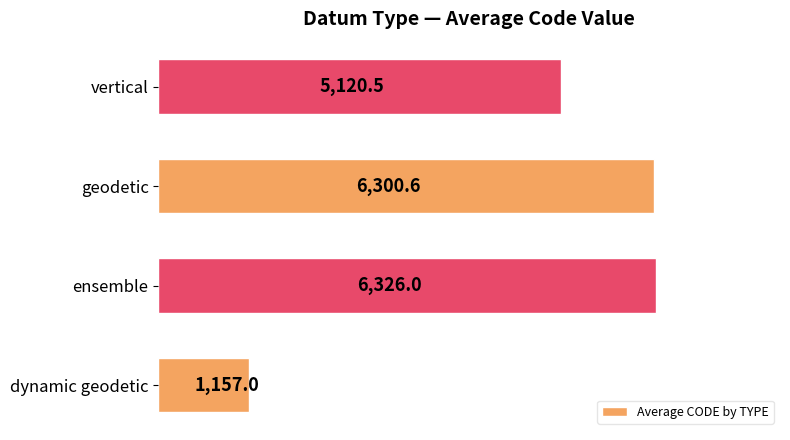

What is the difference between the second highest and second lowest values?

1180.1